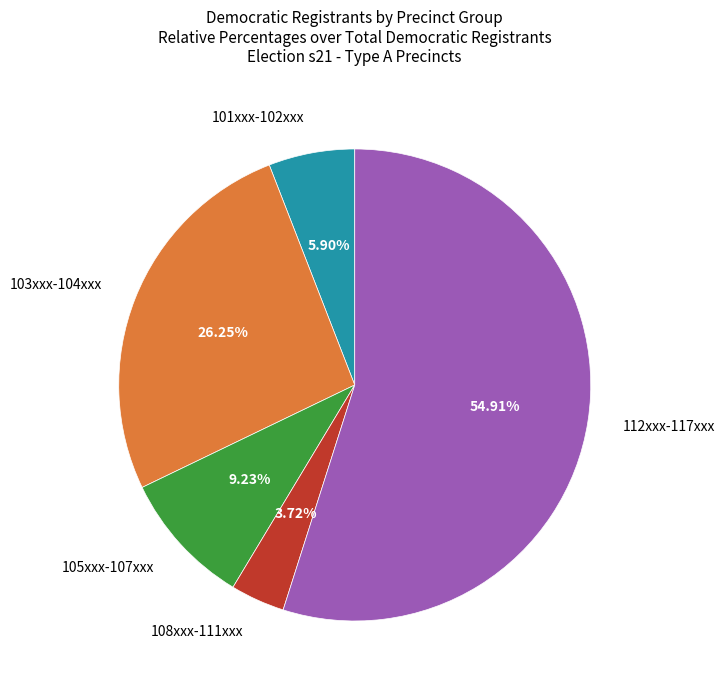

Is 101xxx-102xxx the majority of the pie?

No